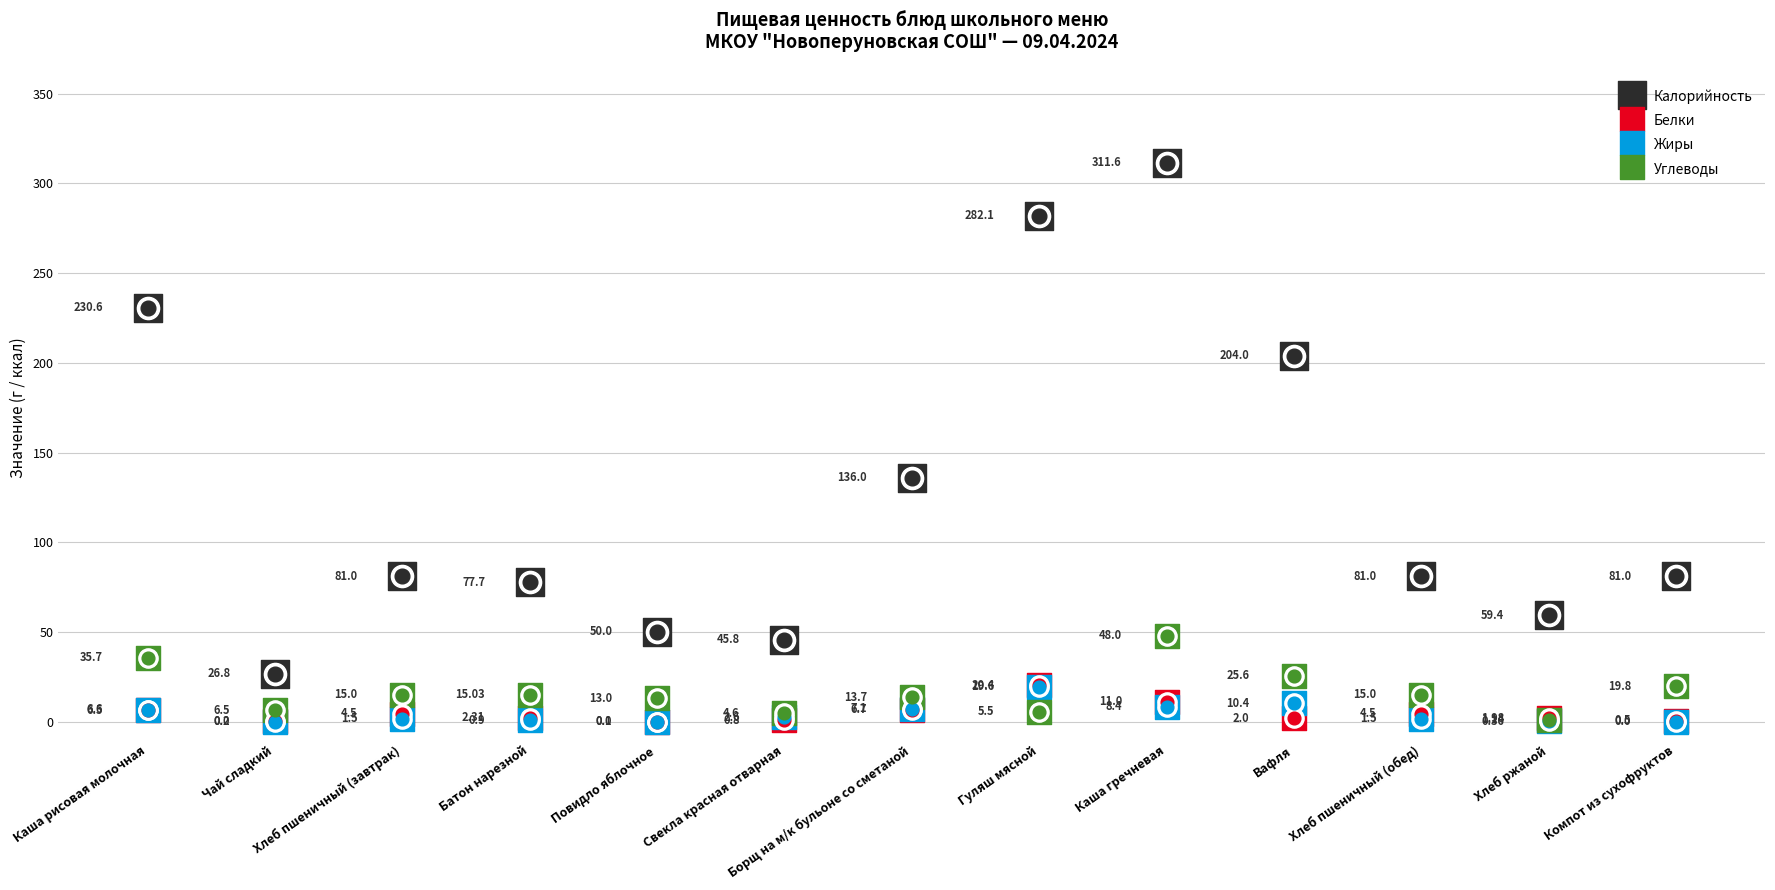

Which series has the widest spread of Y values?

Калорийность